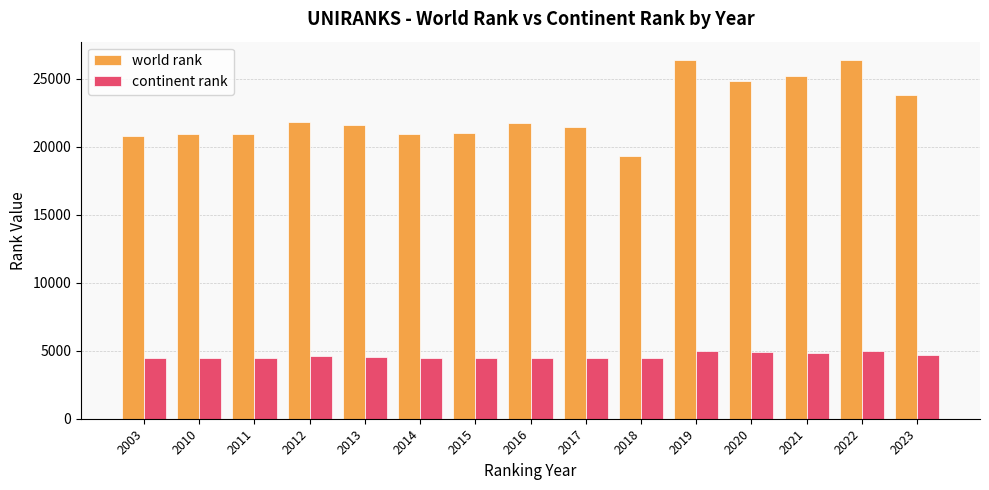

List the series in order of their peak value, lowest first.

continent rank, world rank